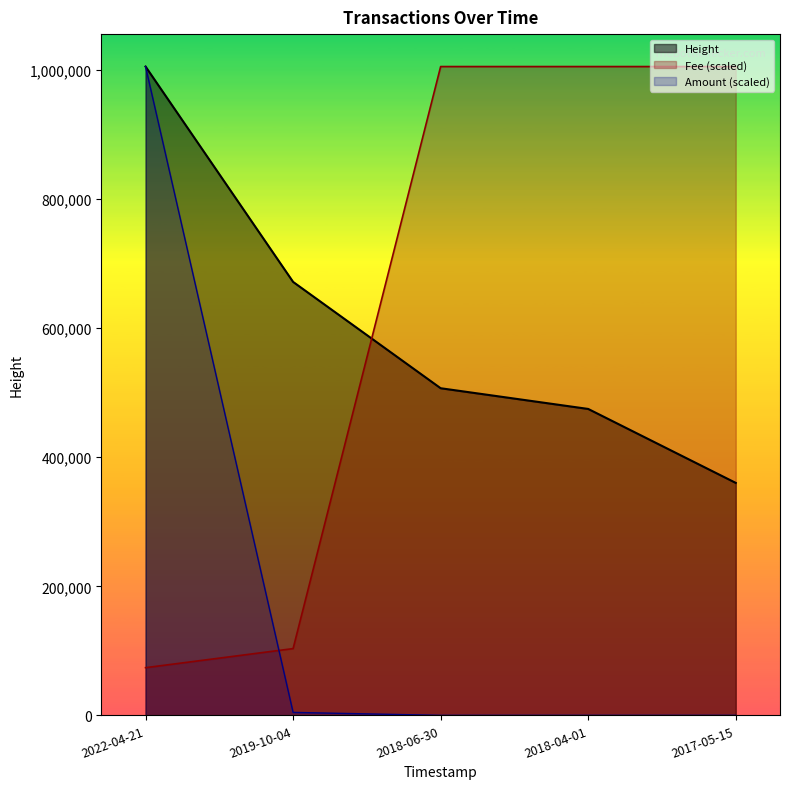

Is it true that Amount equals 1005560.0 at 2022-04-21?

True